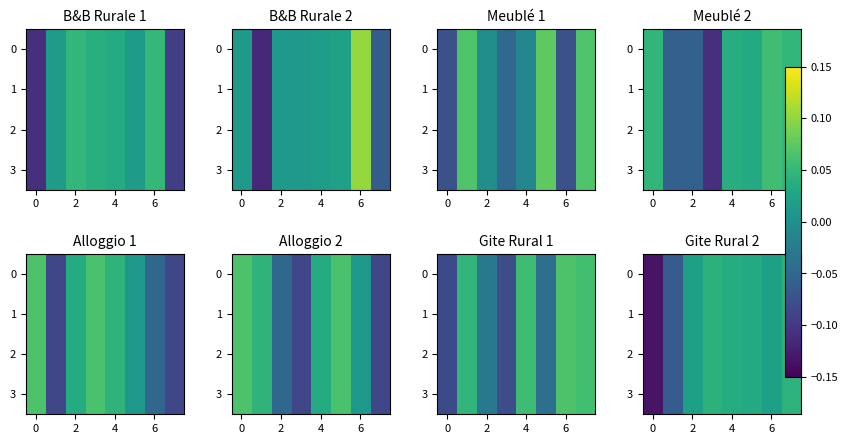

What is the minimum value for 2?

-0.1